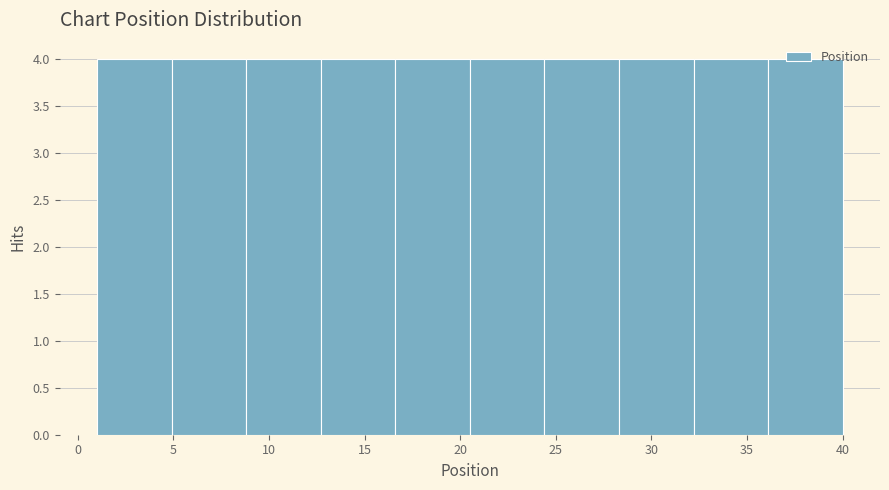

How tall is the bar that spans 32.2 to 36.1 on the x-axis? Neither the bar edges nor the heights are printed on the chart, so give them approximately, as read against the axes.

4